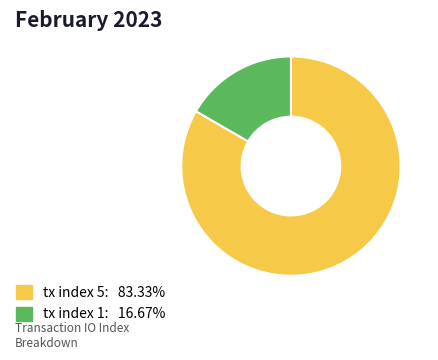

Combined, do tx index 1 and tx index 5 account for over 50%?

Yes